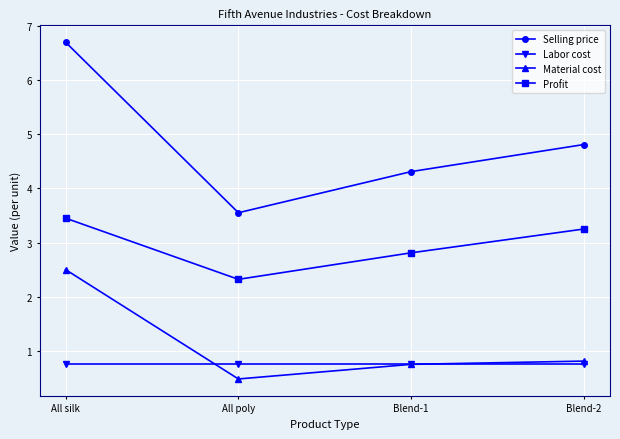

At All silk, list the series in order from largest to smallest.

Selling price, Profit, Material cost, Labor cost